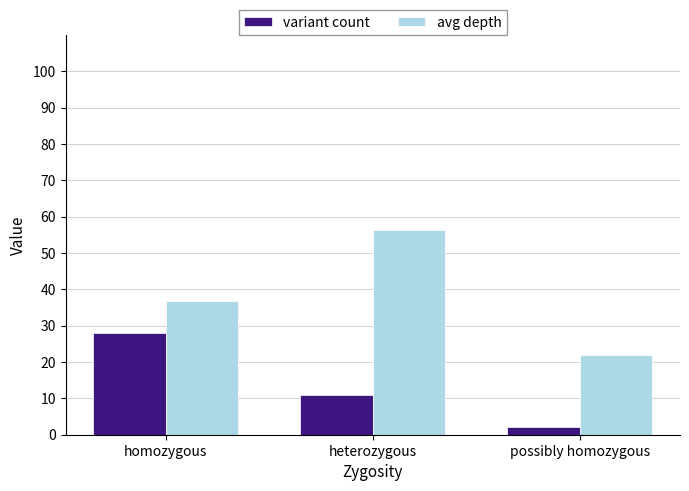

The value of variant count at heterozygous is 11.0. True or false?

True